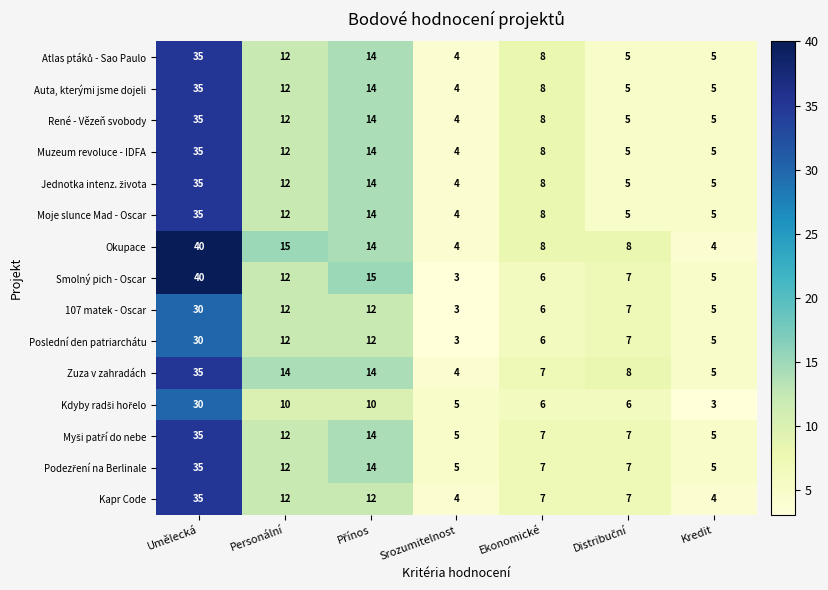

At which label does 107 matek - Oscar reach its minimum?

Srozumitelnost